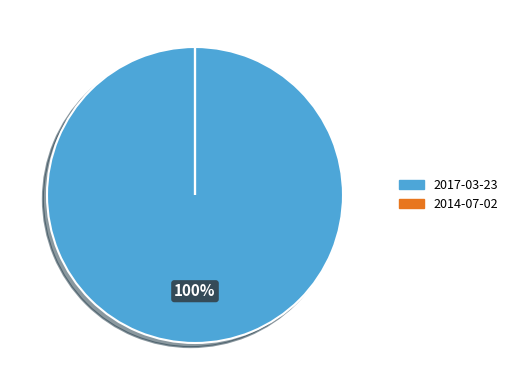

True or false: 2017-03-23 accounts for 100% of the total.

True